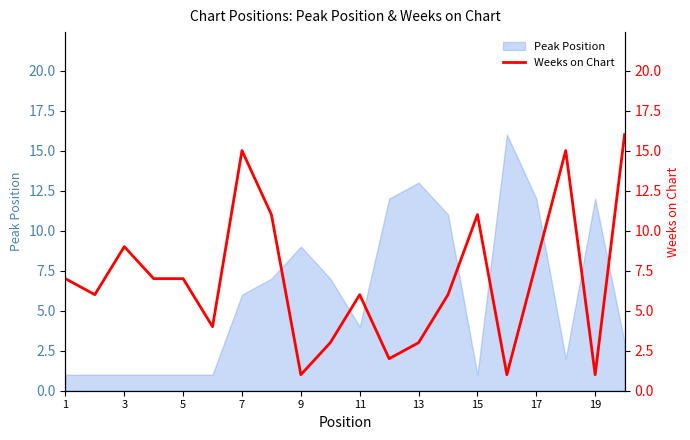

What is the highest value of the Peak Position series?

16